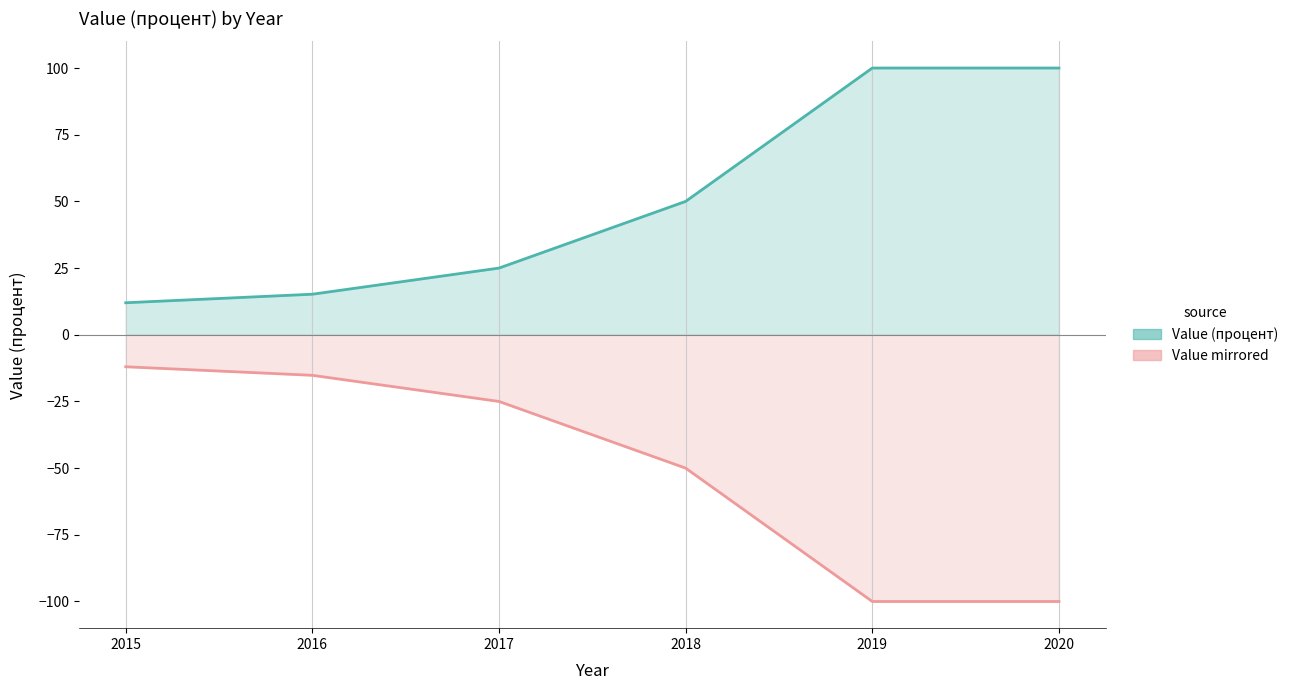

What is the difference between the maximum and second lowest values?

84.8